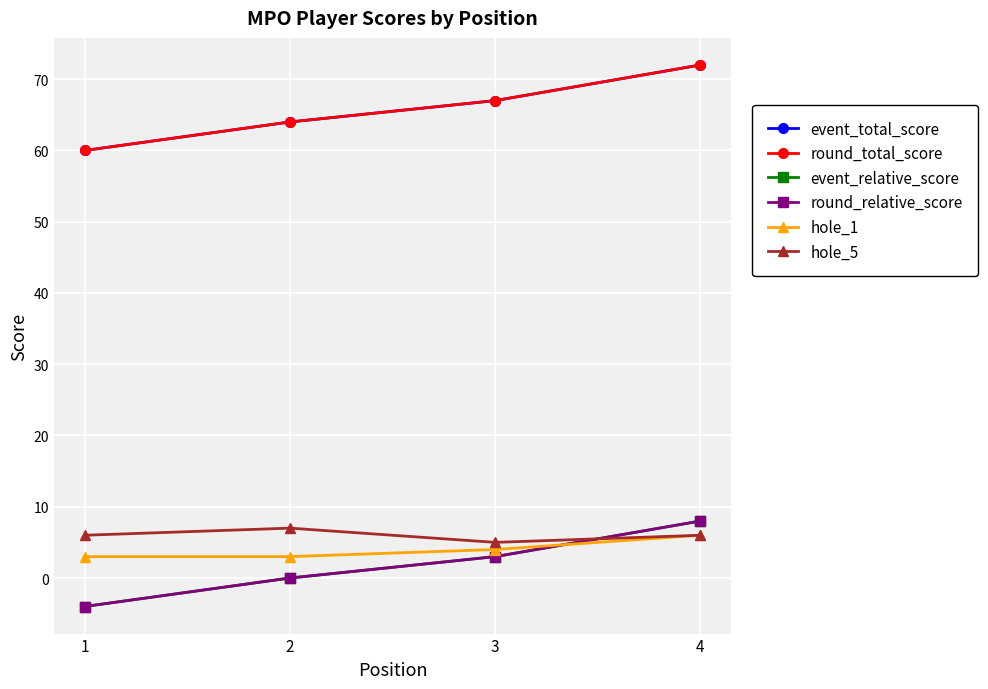

Is this an area chart (filled region under the line)?

No